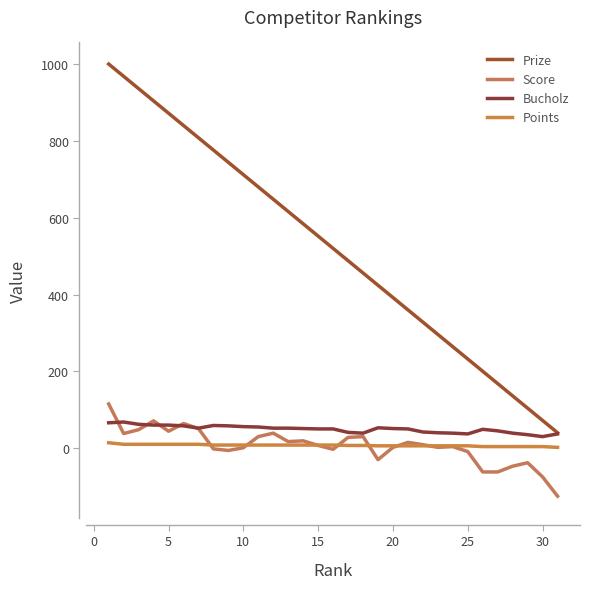

True or false: Score and Prize intersect in this chart.

False